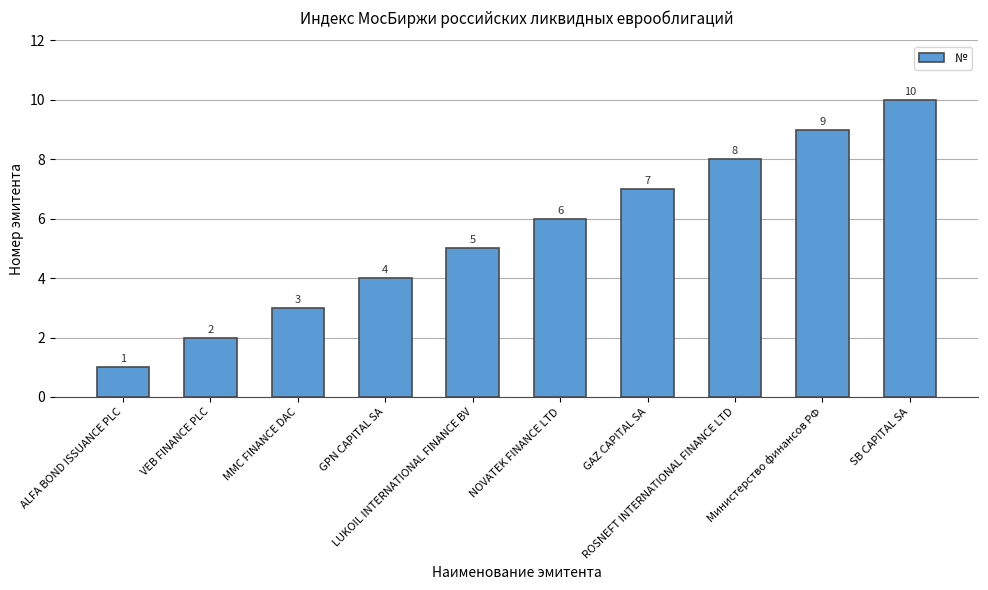

Count the values in the range 3 to 8.

6